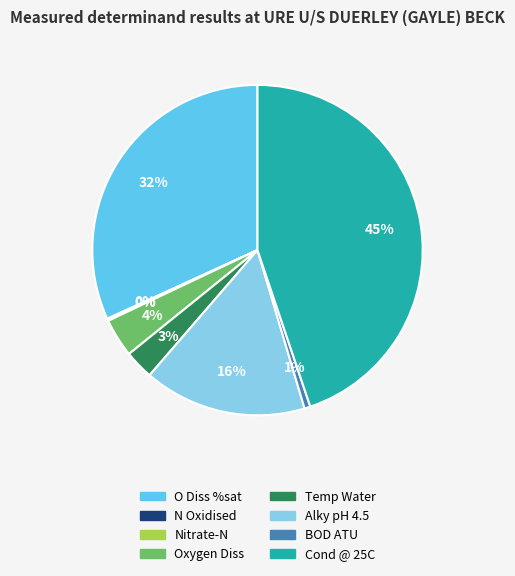

To the nearest percent, what is the combined percentage of Alky pH 4.5 and BOD ATU?

17%